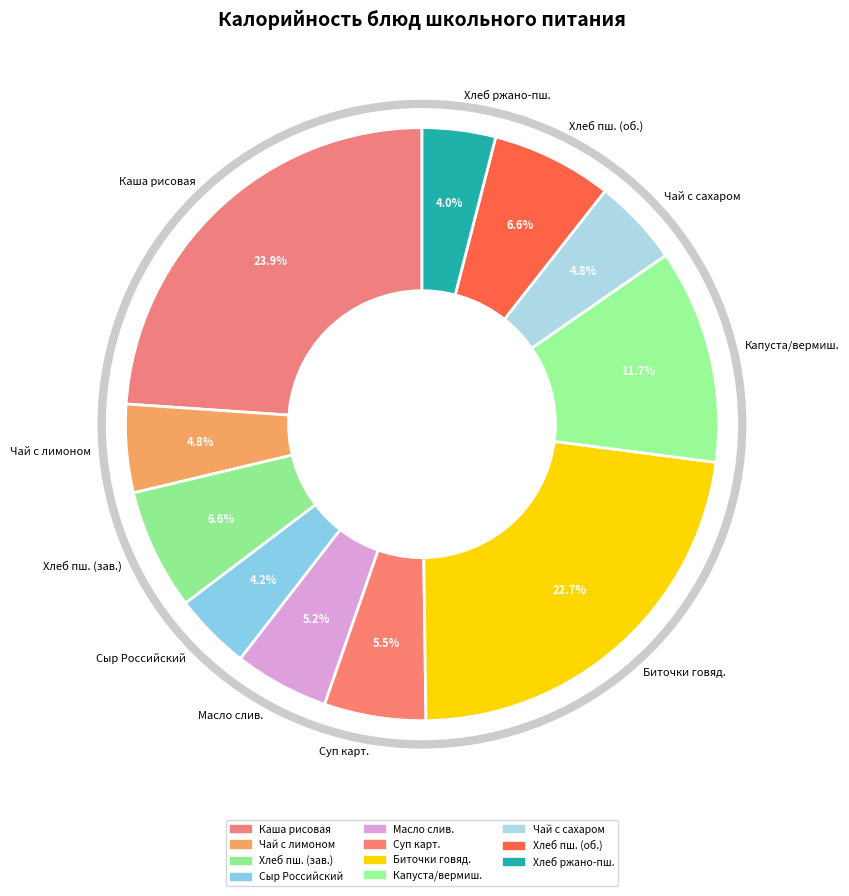

What portion of the pie excludes Биточки говяд.?

77.3%